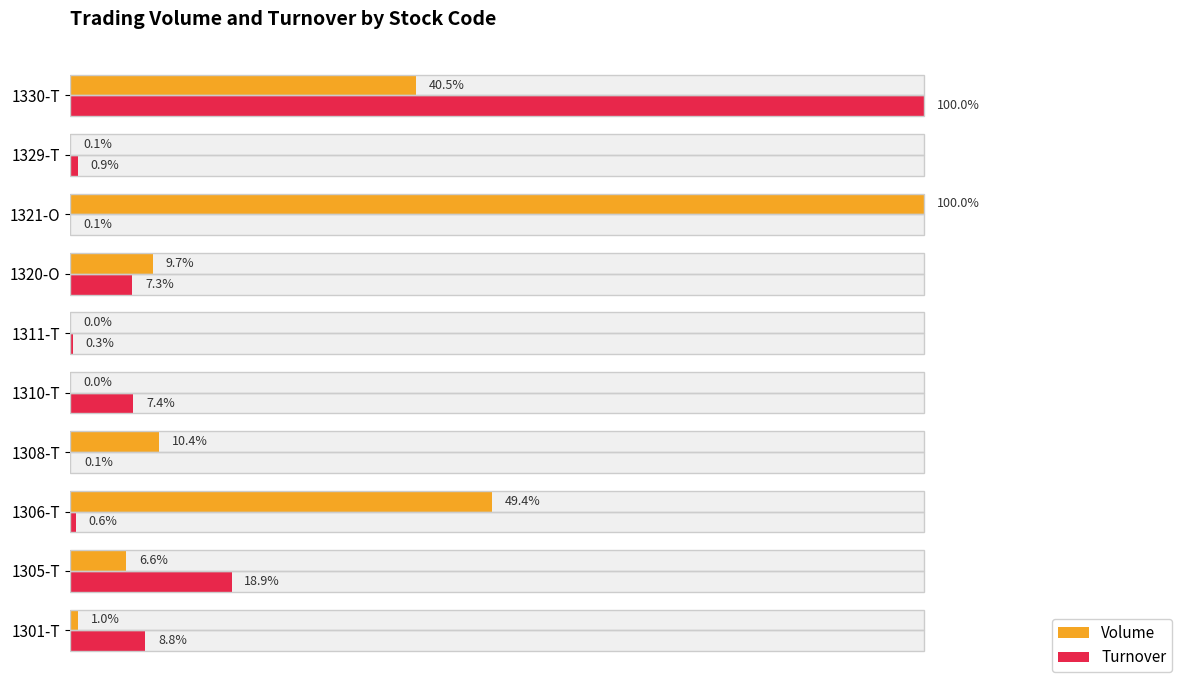

At 1311-T, list the series in order from largest to smallest.

Turnover, Volume